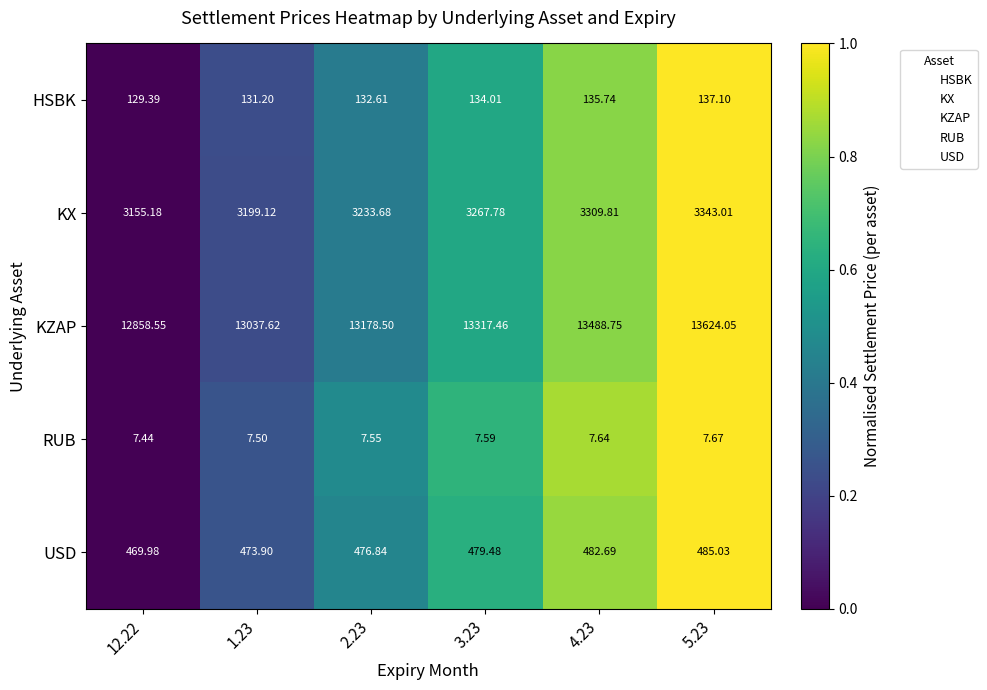

Which series has the widest spread of values?

KZAP